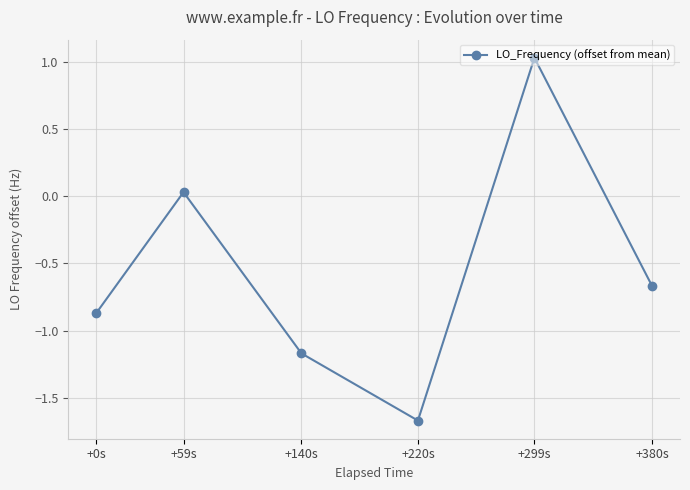

What is the label of the 2nd point from the right?

+299s